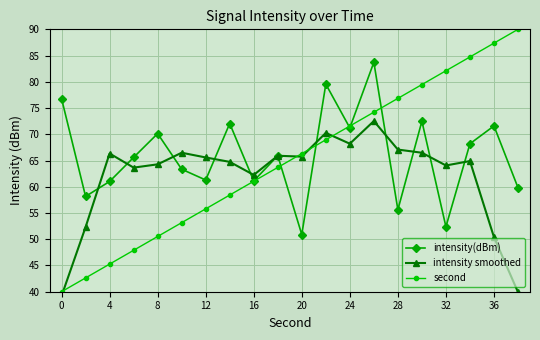

How many lines are shown in the chart?

3